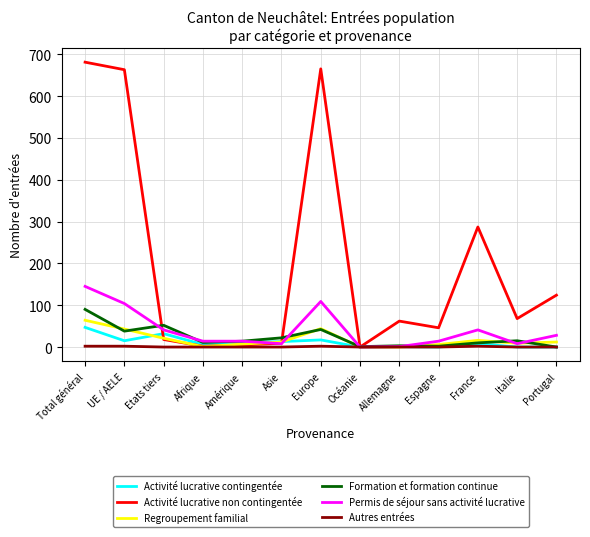

The Activité lucrative non contingentée series shows 5 at Amérique. True or false?

True